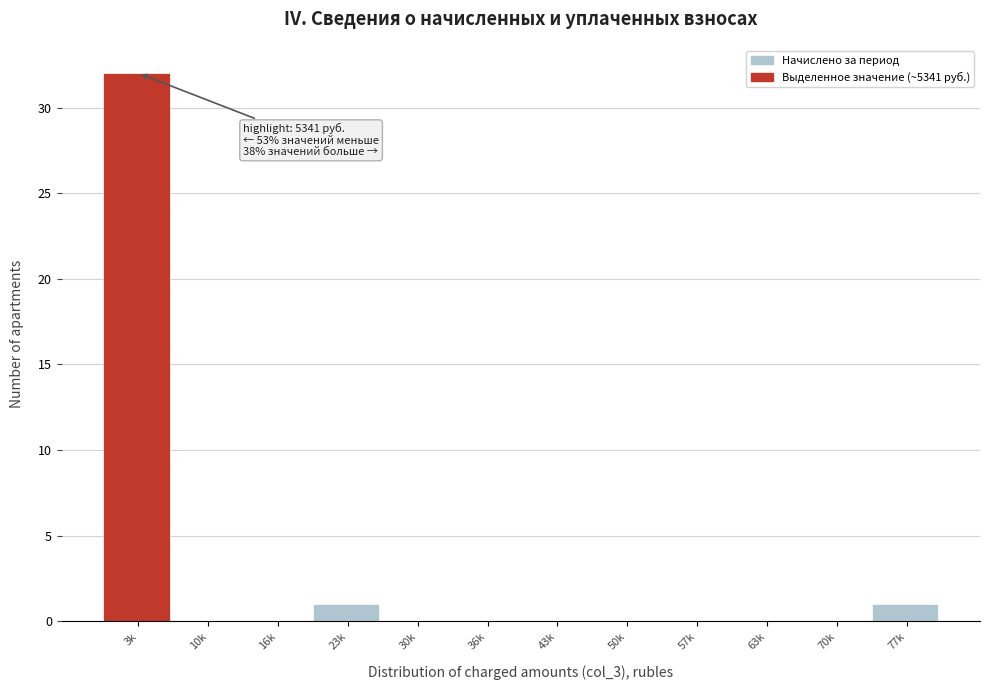

Reading left to right, extract all data points from this chart.

3k=32	10k=0	16k=0	23k=1	30k=0	36k=0	43k=0	50k=0	57k=0	63k=0	70k=0	77k=1